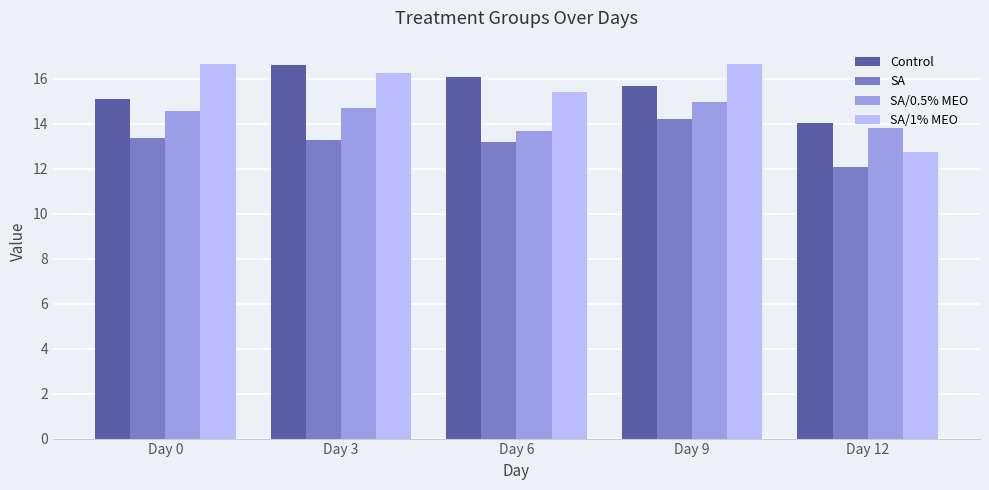

What is the minimum value shown in the chart?

12.1